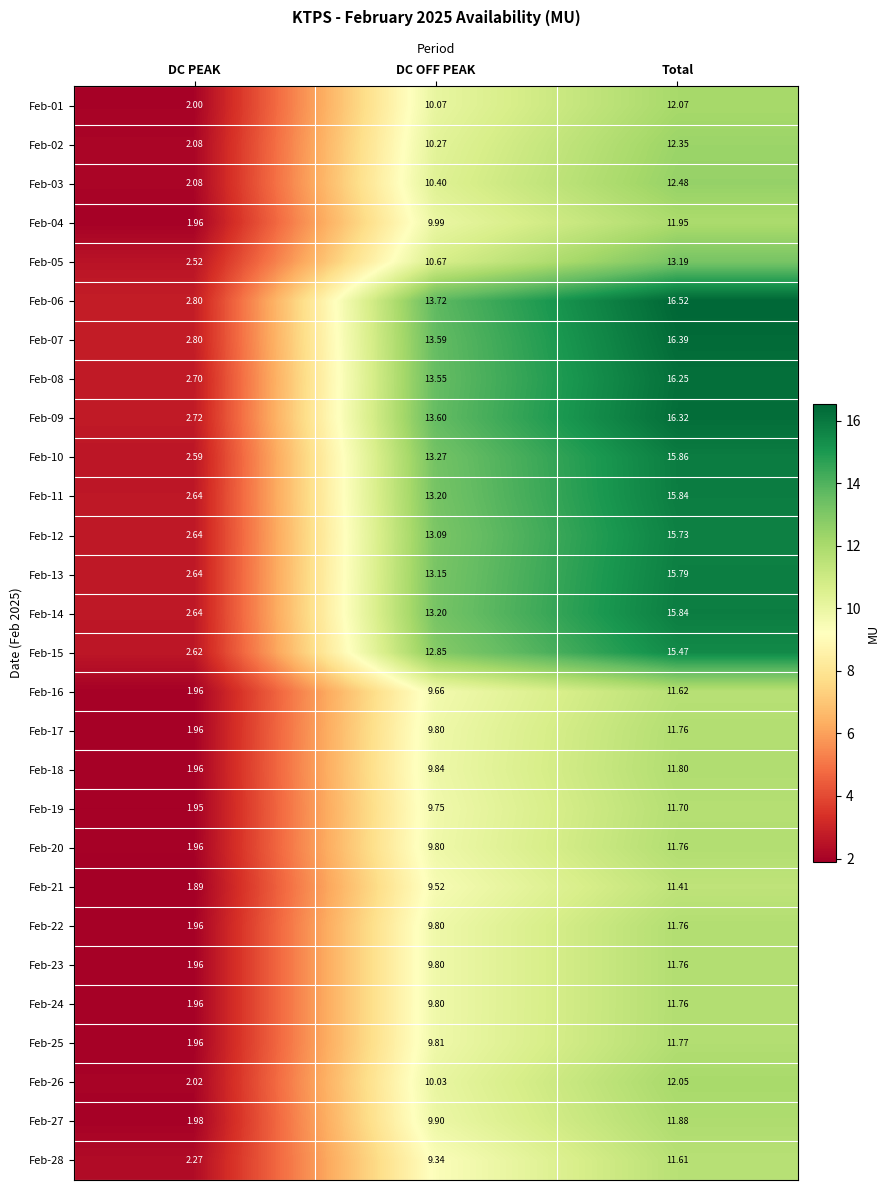

At which category is the sum across all series the highest?

Total